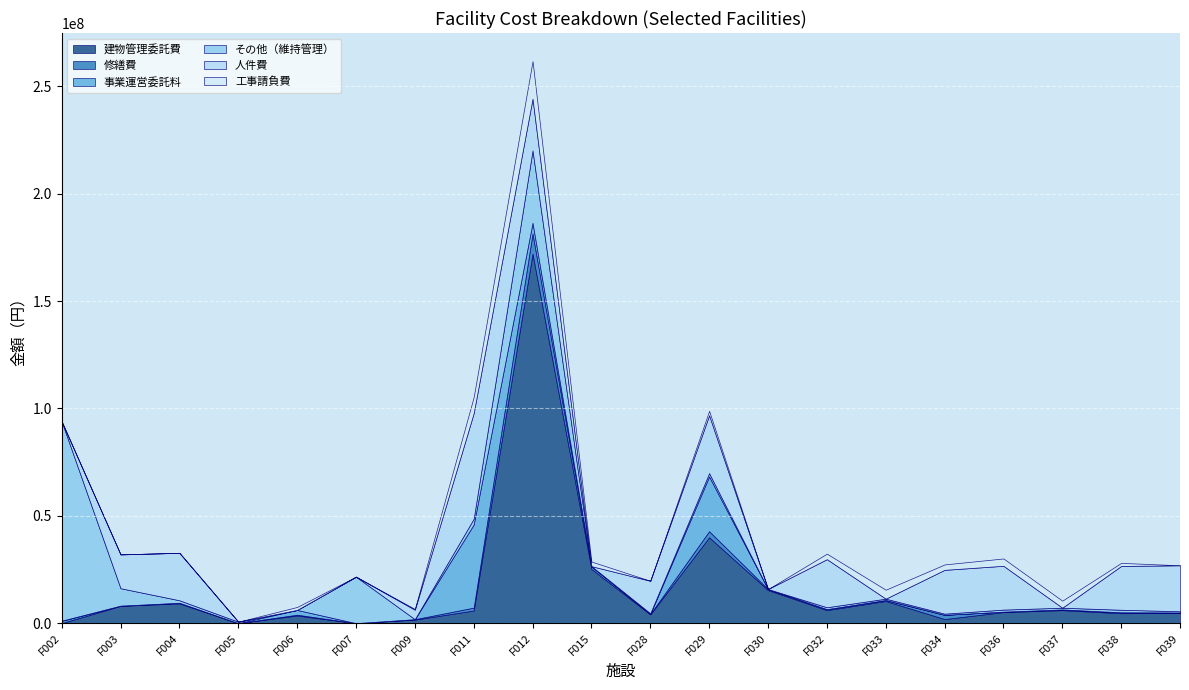

Where do その他（維持管理） and 建物管理委託費 first cross each other?

F003 and F004